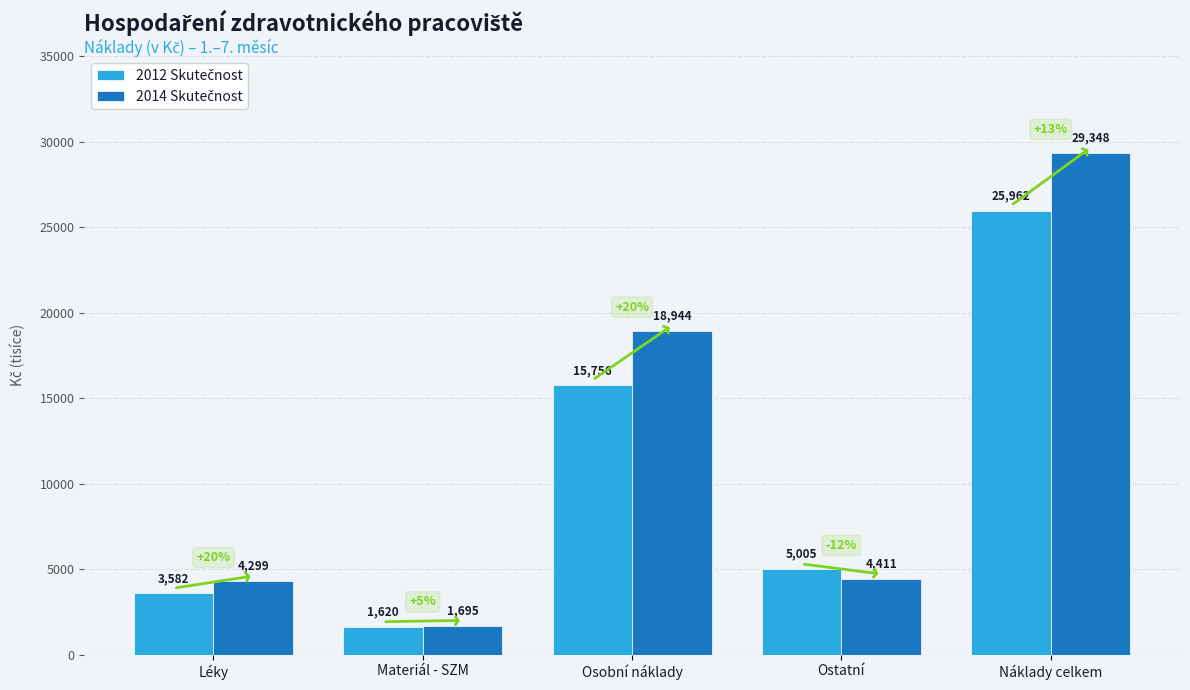

What position from the right is Ostatní?

2